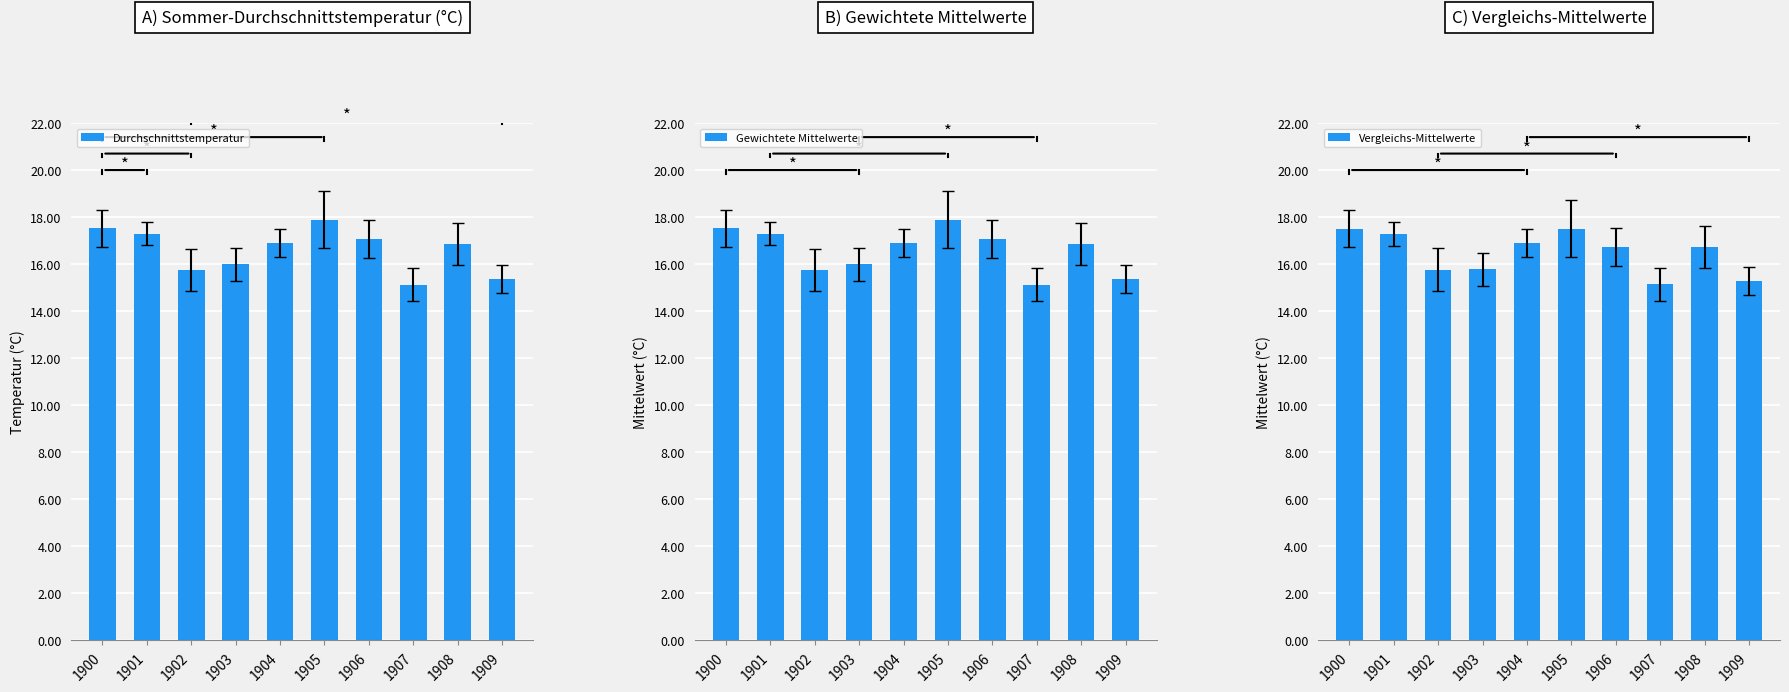

Which has a higher value, 1905 or 1904?

1905